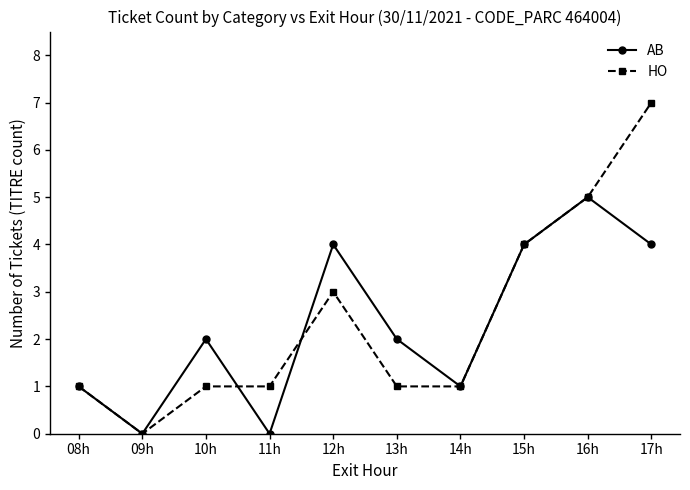

Which series changed the most between 12h and 17h?

HO